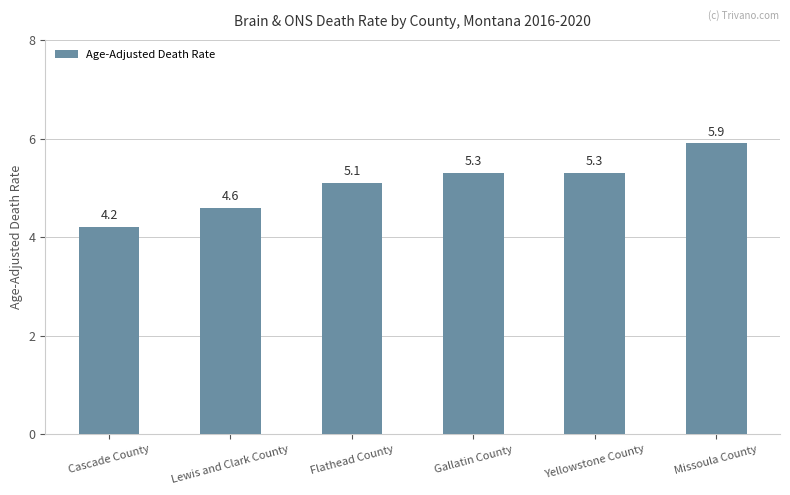

What is the difference between the second highest and second lowest values?

0.7